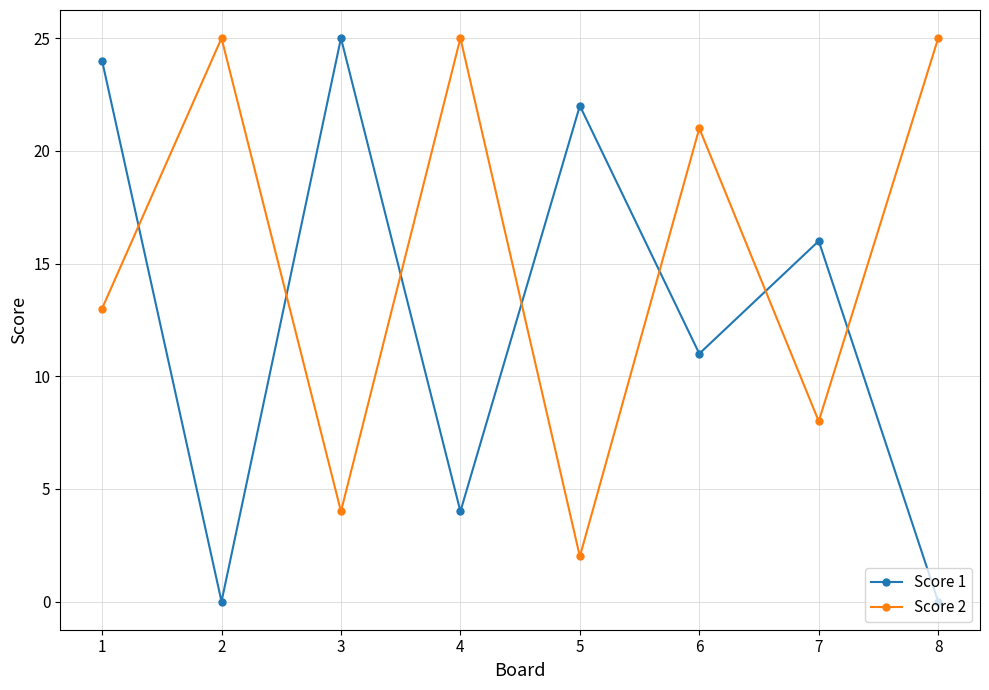

List the series in order of their overall mean, highest first.

Score 2, Score 1